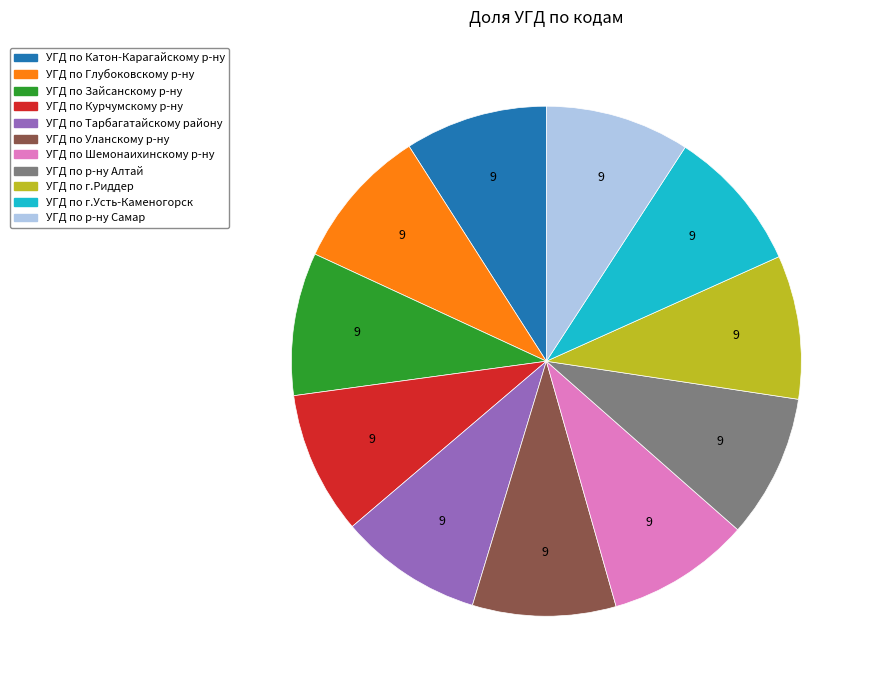

True or false: УГД по Шемонаихинскому р-ну accounts for 9% of the total.

True